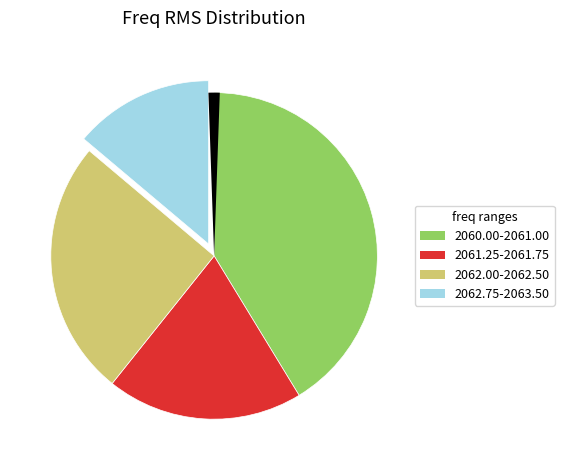

Is there any slice that represents more than half of the pie?

No